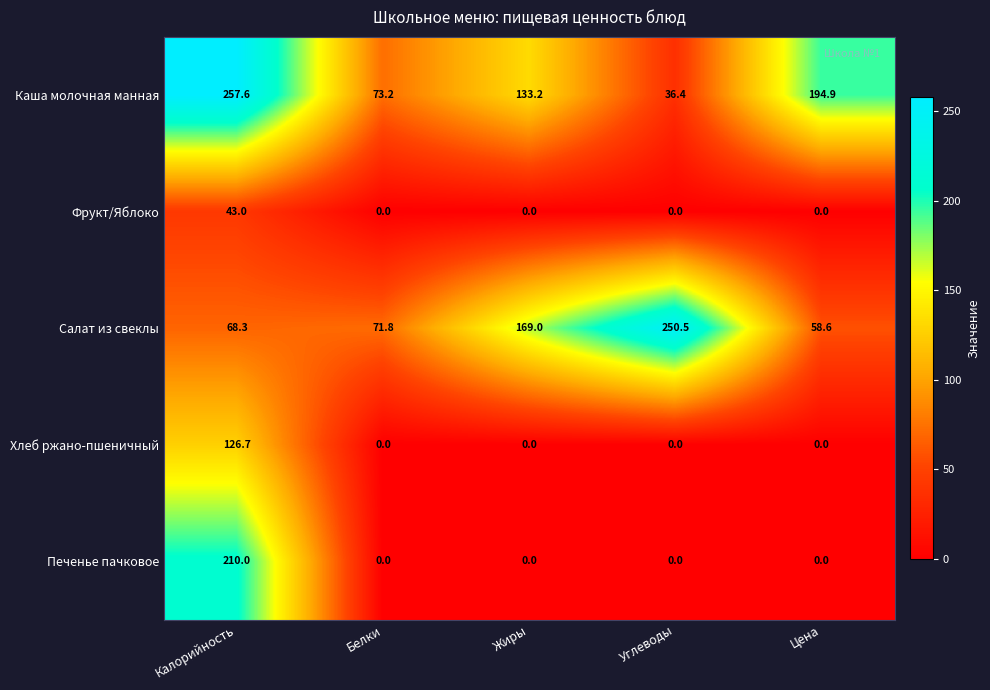

True or false: Хлеб ржано-пшеничный has a value of 78.1 at Цена.

False